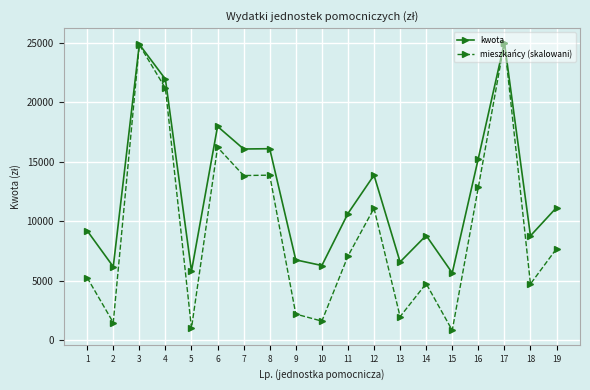

Where does the mieszkańcy (skalowani) series first go above 7077?

3